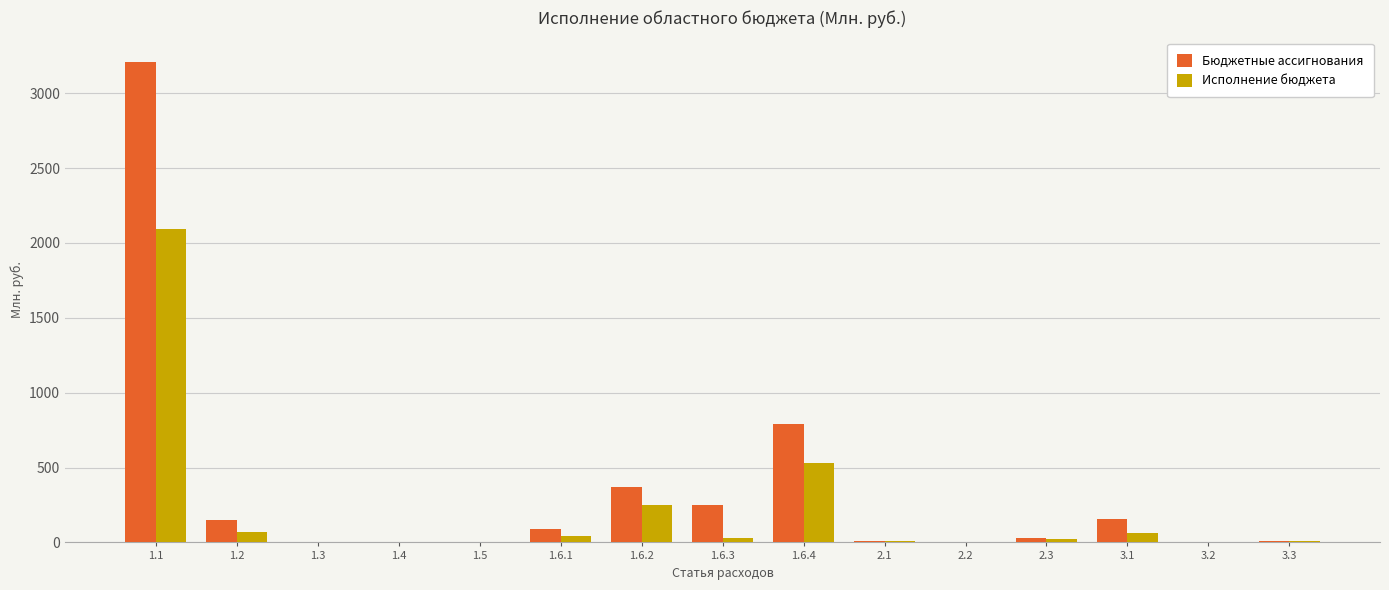

Where is Бюджетные ассигнования nearest to the value 1606?

1.6.4